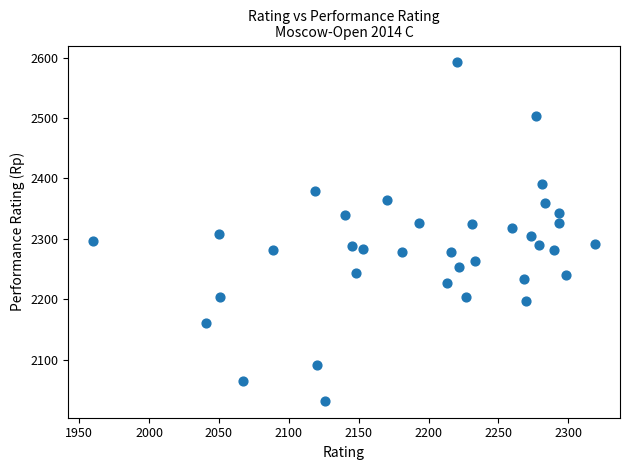

What is the range of X values (max minus min)?

359